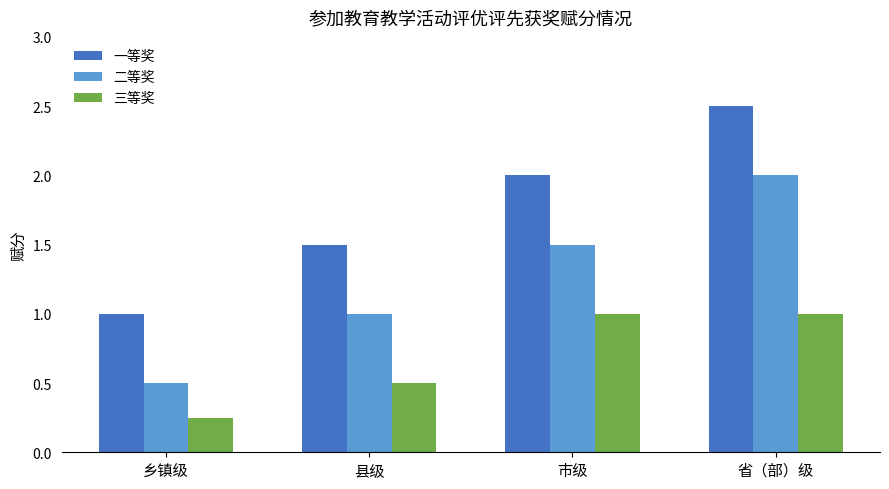

Which category has the highest value across all series?

省（部）级